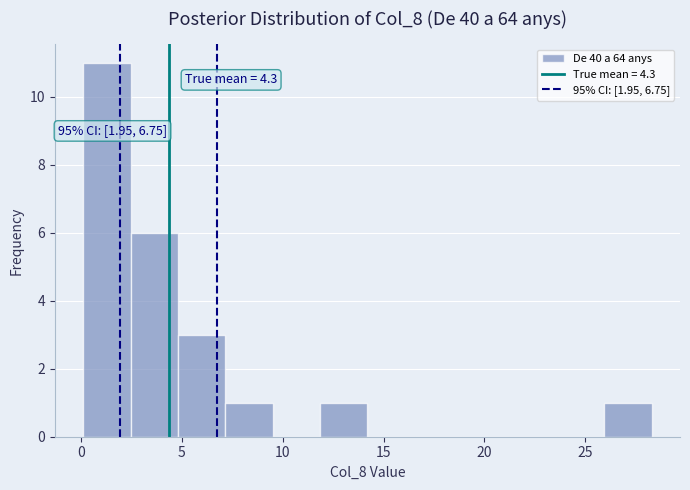

Which range on the x-axis has the tallest bar?

0.10 to 2.45